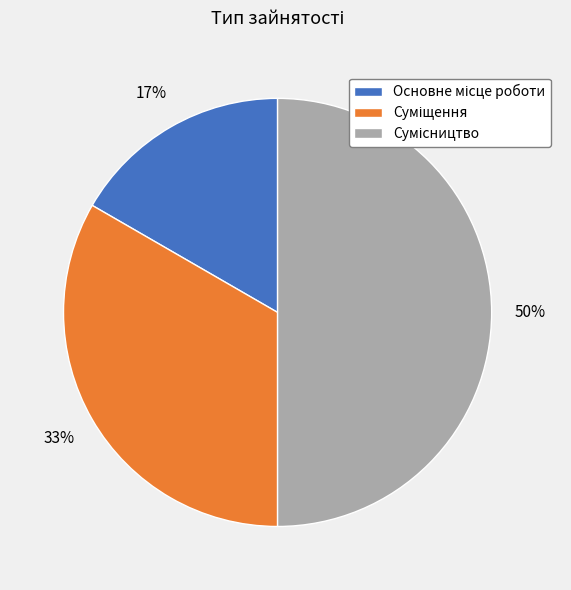

To the nearest percent, what is the difference between the largest and smallest slice percentages?

33%